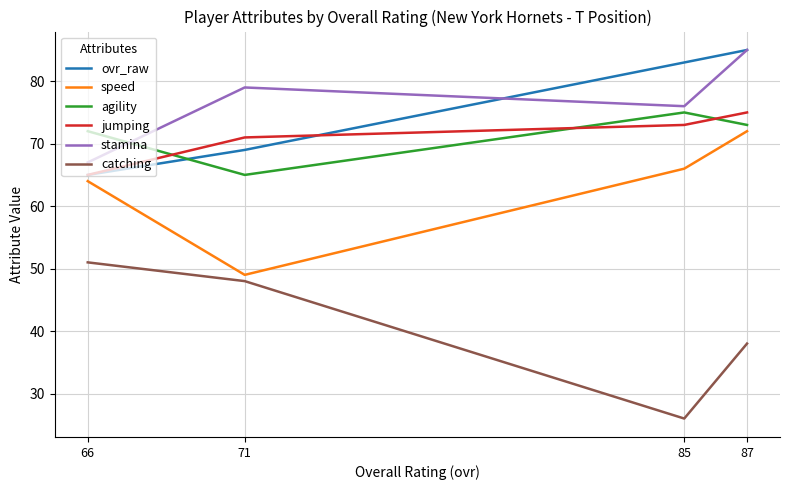

How many data points in stamina are less than 79?

2